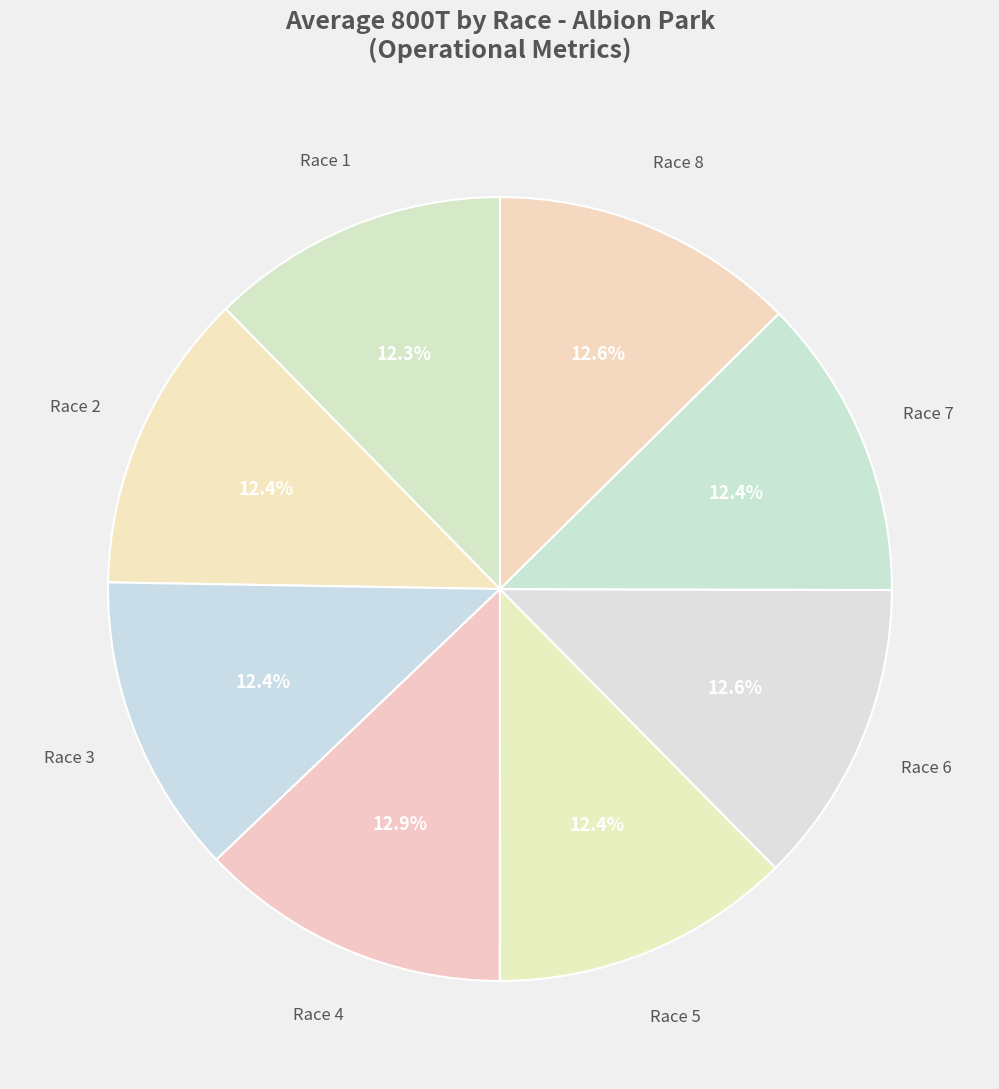

Is there any slice that represents more than half of the pie?

No